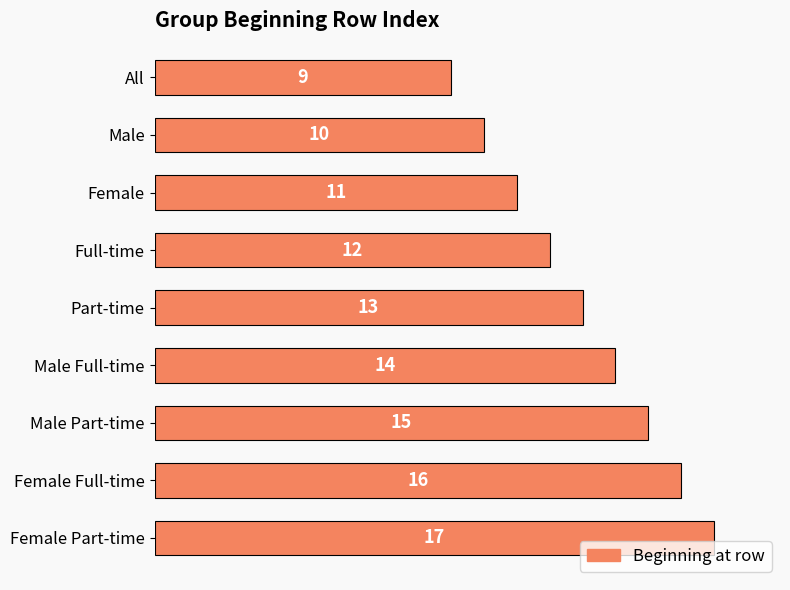

Rank the categories by value from lowest to highest.

All, Male, Female, Full-time, Part-time, Male Full-time, Male Part-time, Female Full-time, Female Part-time